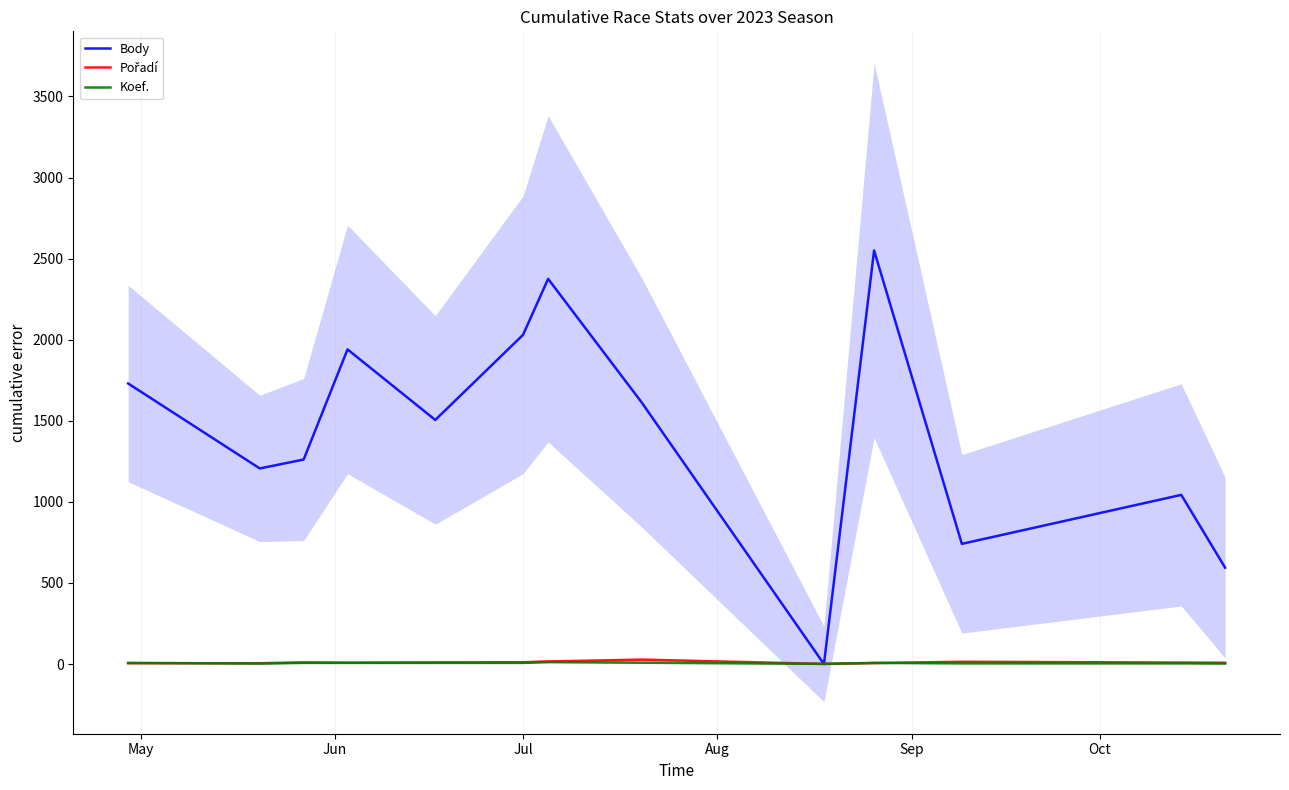

What is the difference between the maximum and second lowest values in the Koef. series?

9